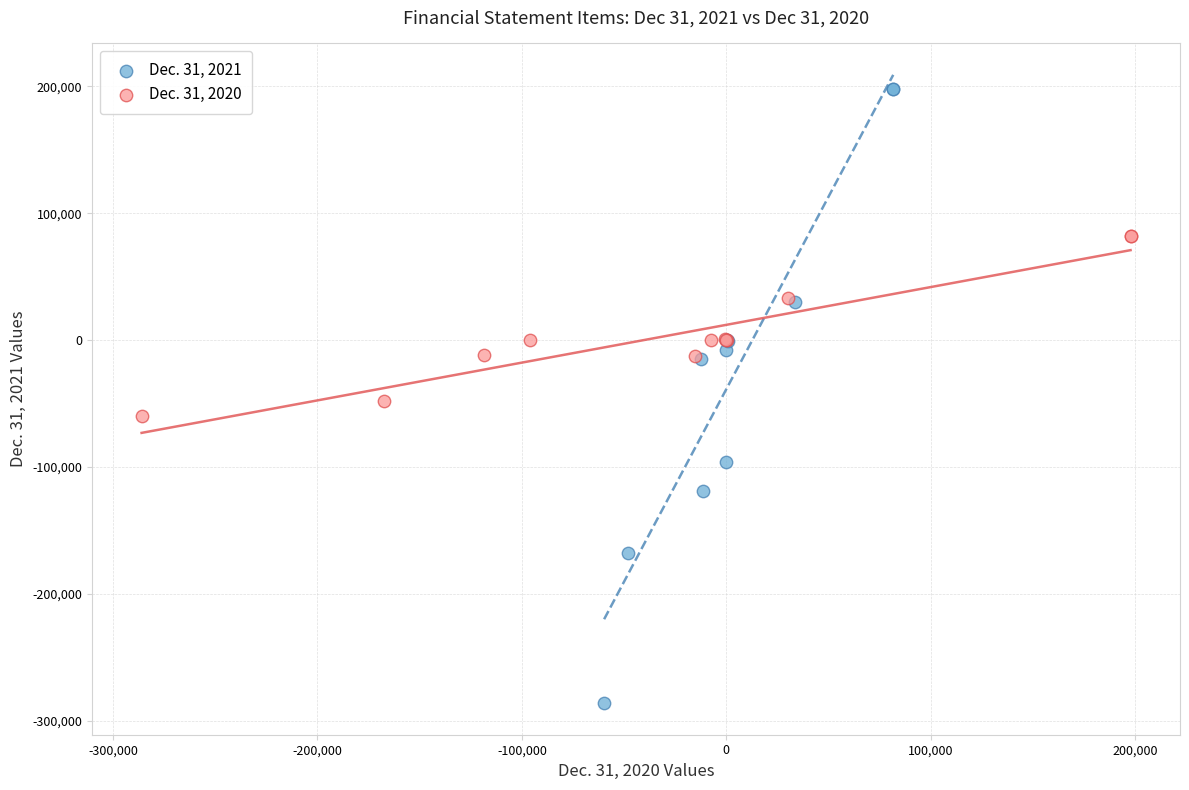

Which series has the largest Y range (max minus min)?

Dec. 31, 2021